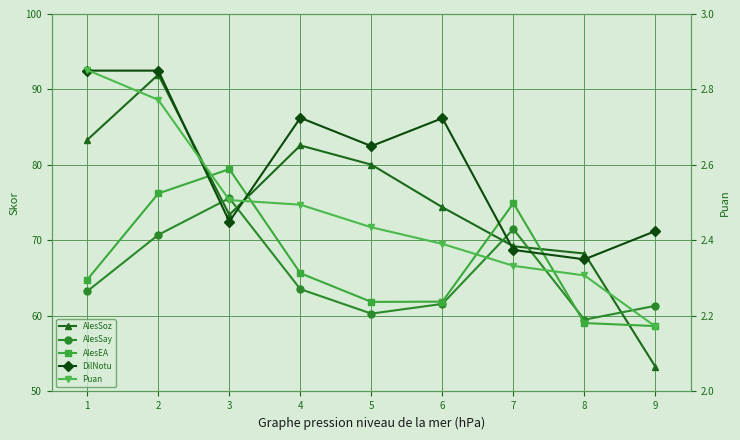

Is the value of AlesSoz at 8 greater than the value of AlesEA at 4?

Yes